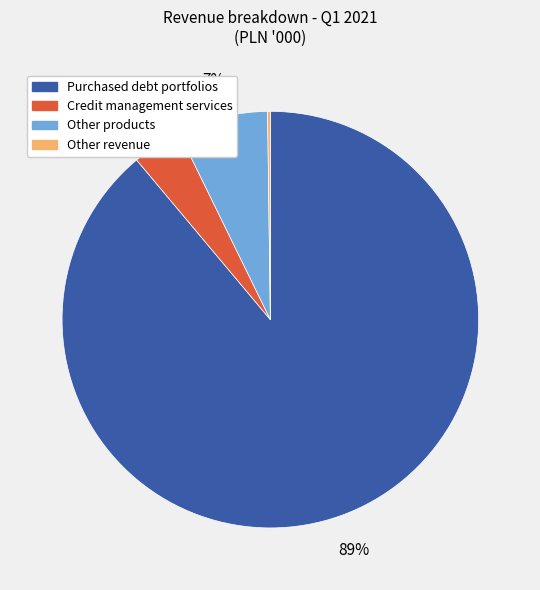

To the nearest percent, what is the difference between the largest and smallest slice percentages?

89%